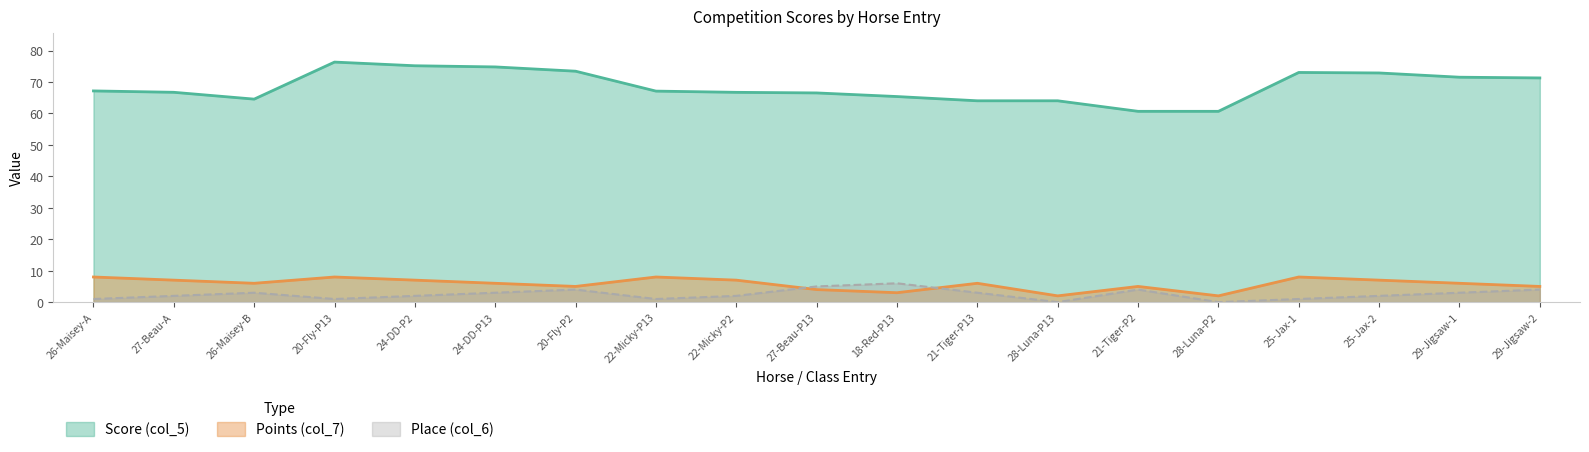

In Place (col_6), how many points are higher than both neighbors (excluding endpoints)?

4